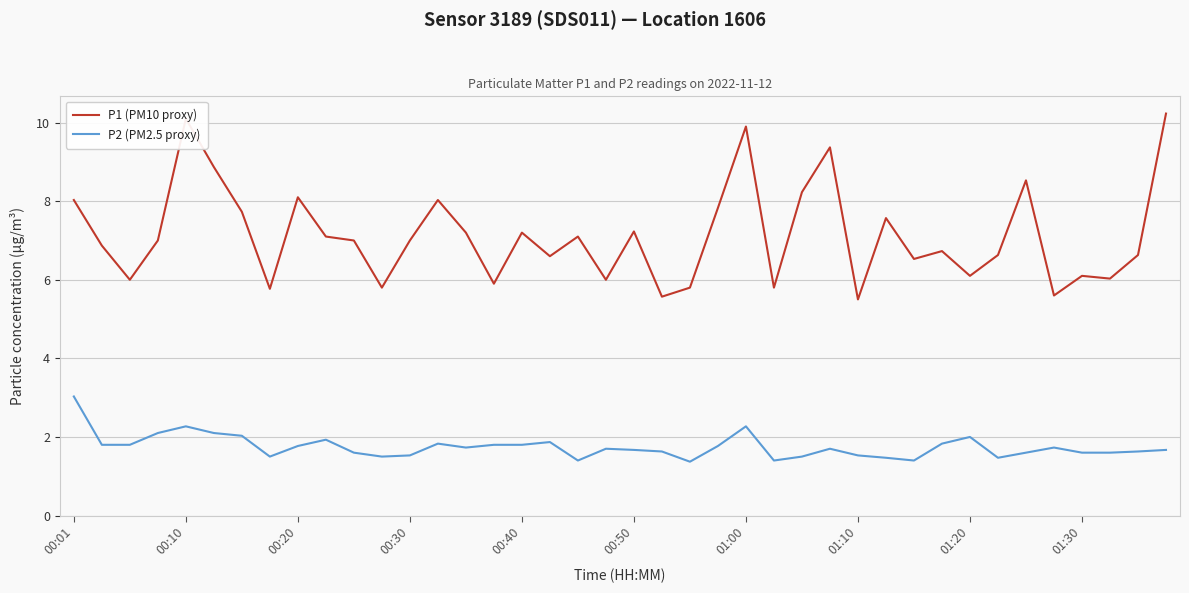

Rank the series by their average value, from highest to lowest.

P1 (PM10 proxy), P2 (PM2.5 proxy)